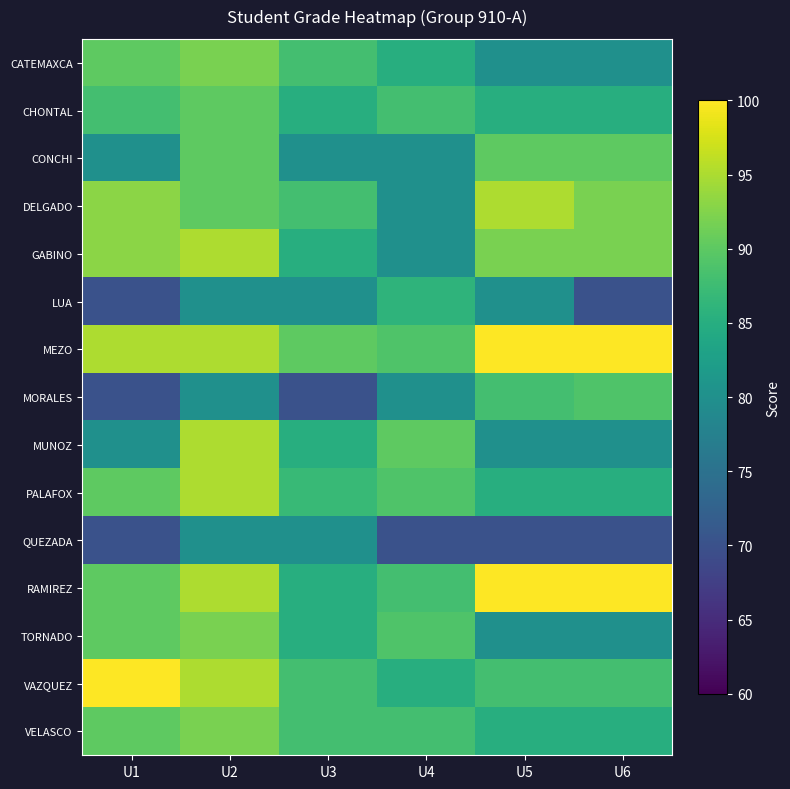

Which label corresponds to the largest value in the chart?

U5